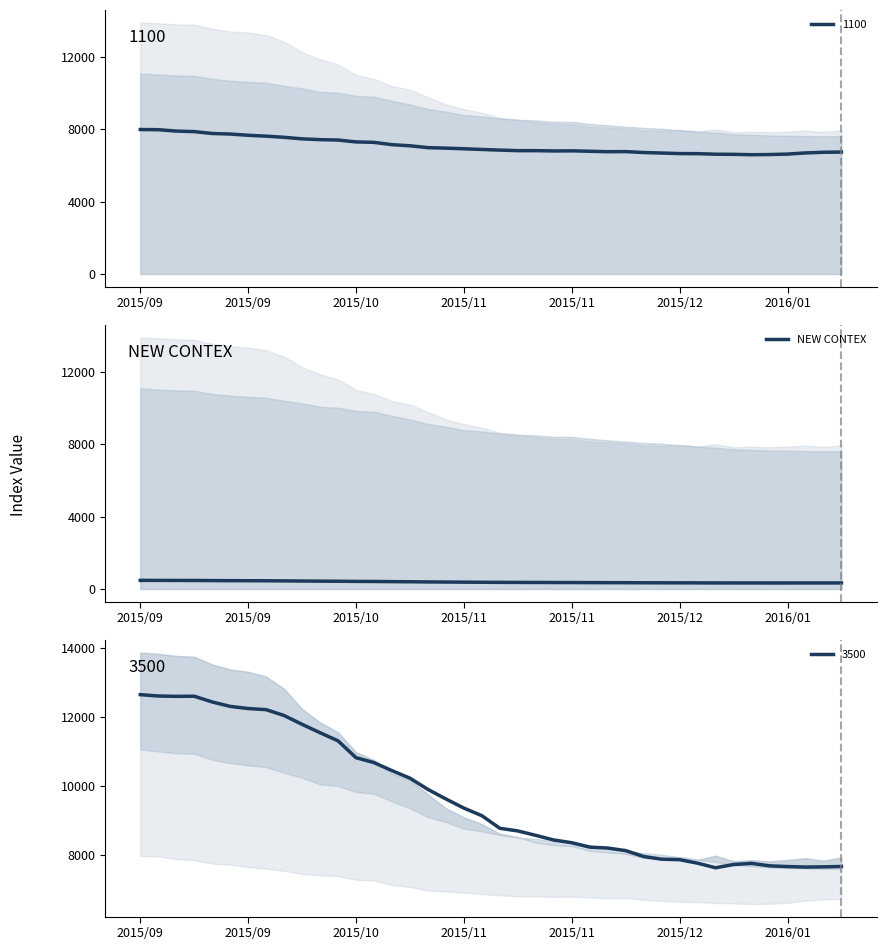

What is the change in value from 24 to 34?

-22.7